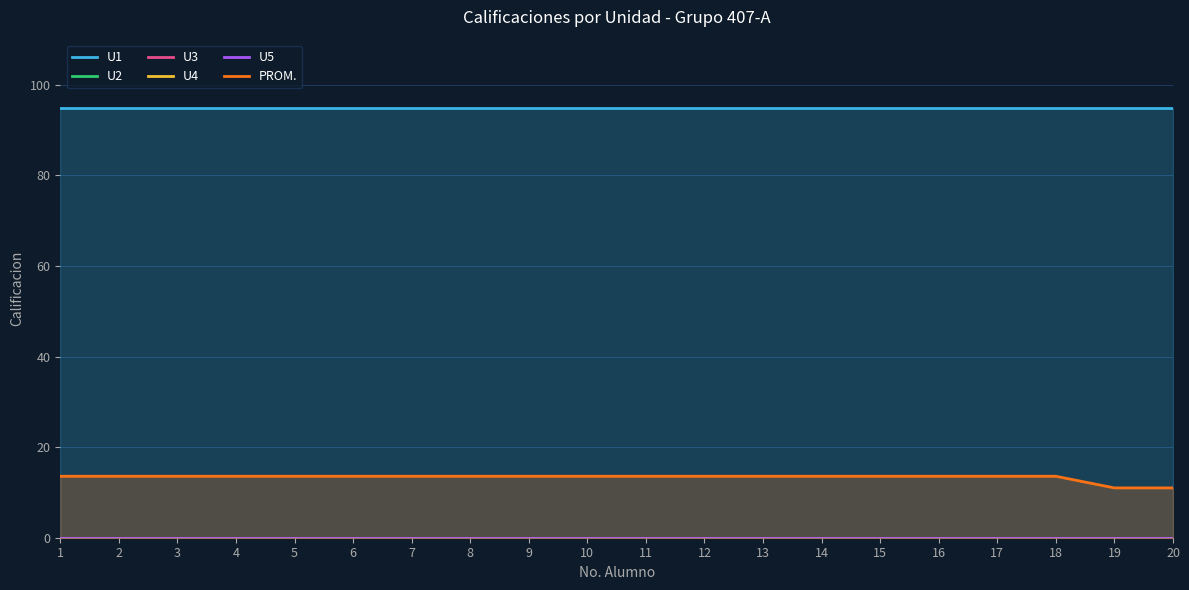

Which category has the lowest value across all series?

1